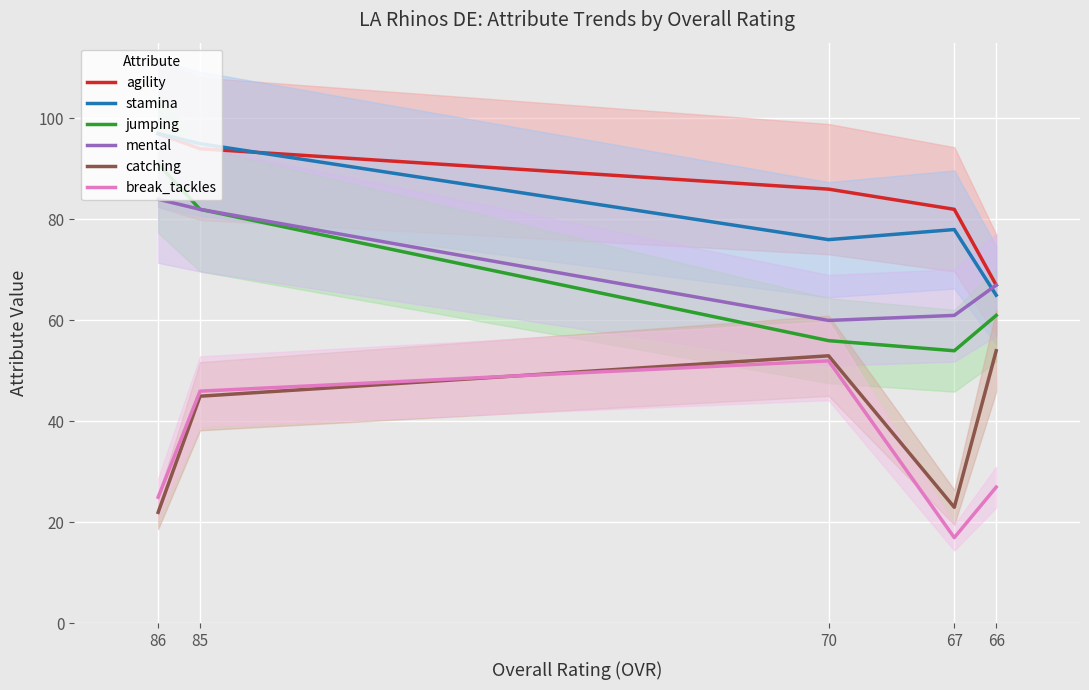

Is this an area chart (filled region under the line)?

No